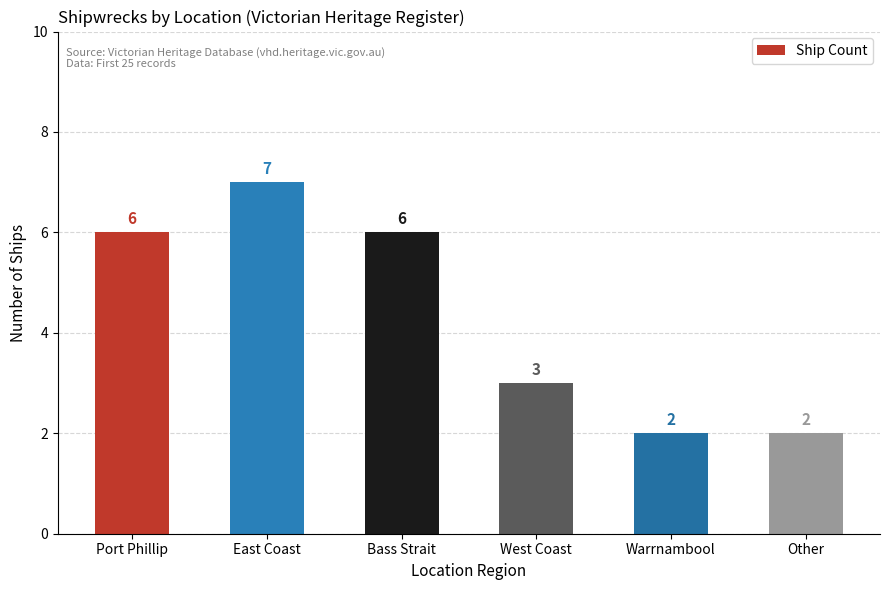

True or false: the data shows 11 at East Coast.

False